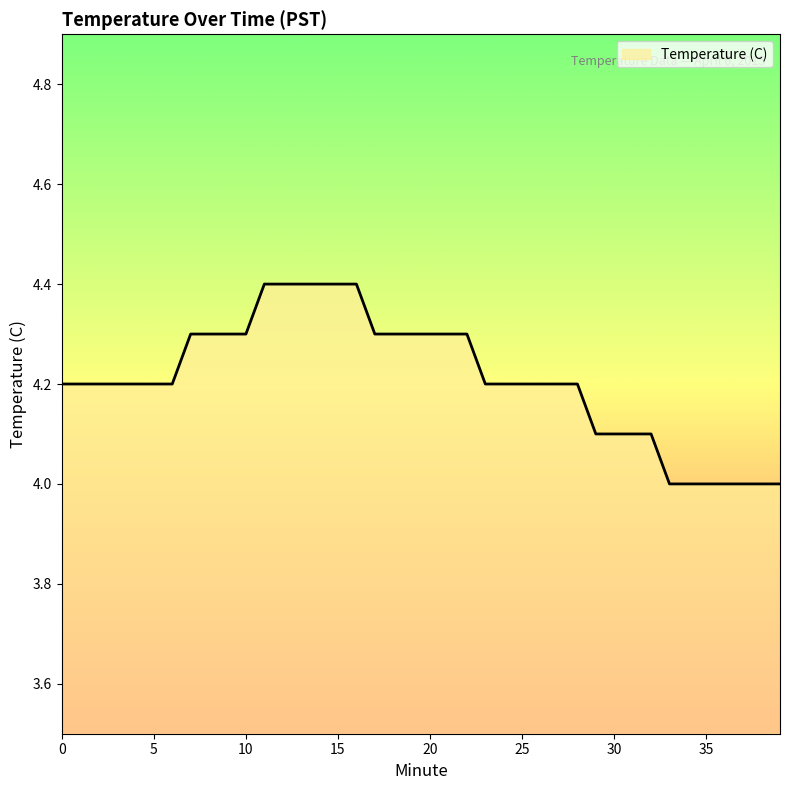

What is the difference between the maximum and minimum values?

0.4